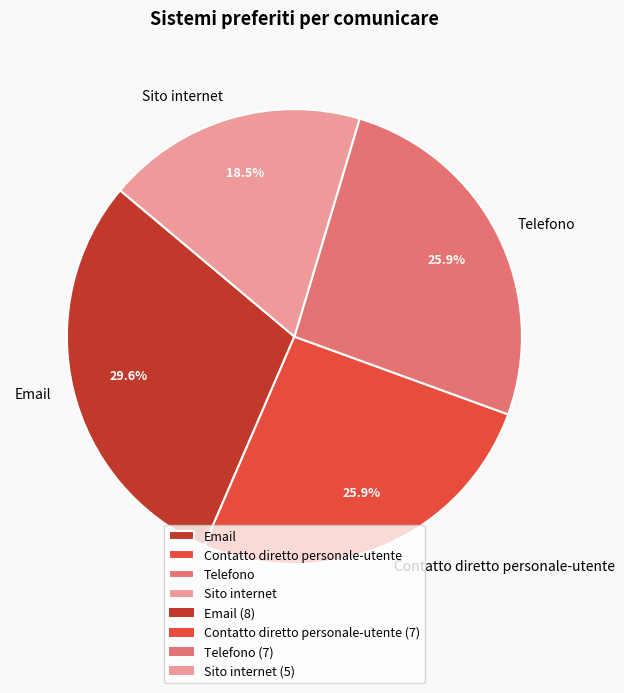

Does Email represent more than half of the total?

No